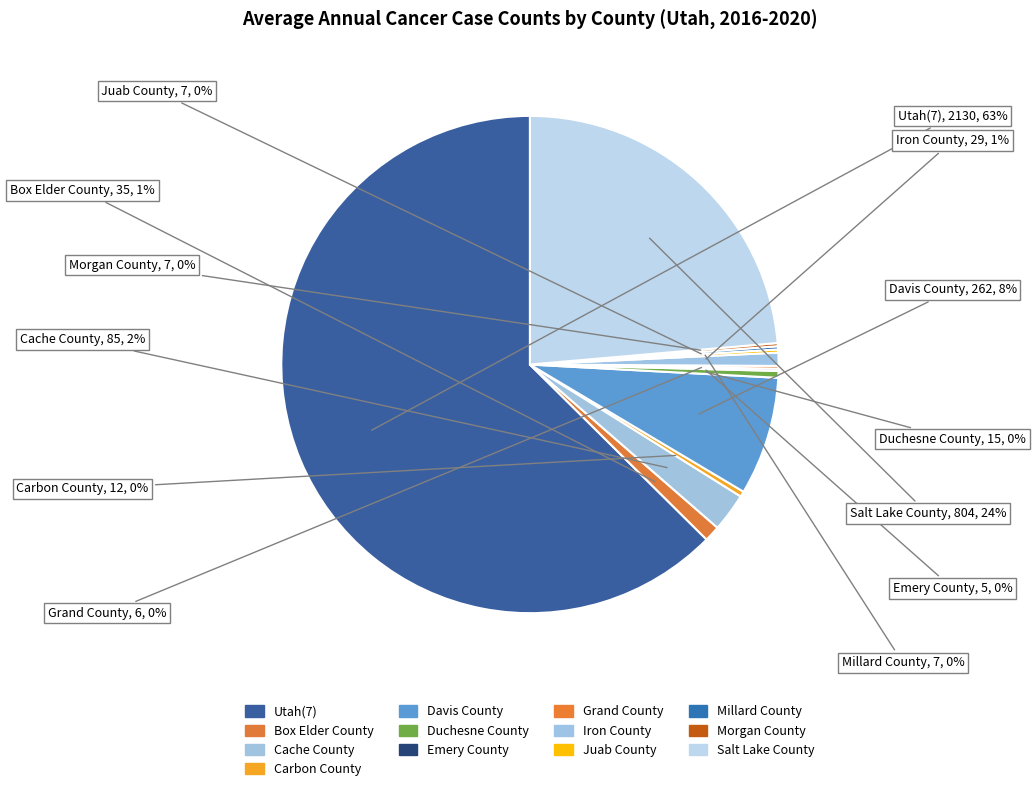

Combined, do Juab County and Grand County account for over 50%?

No